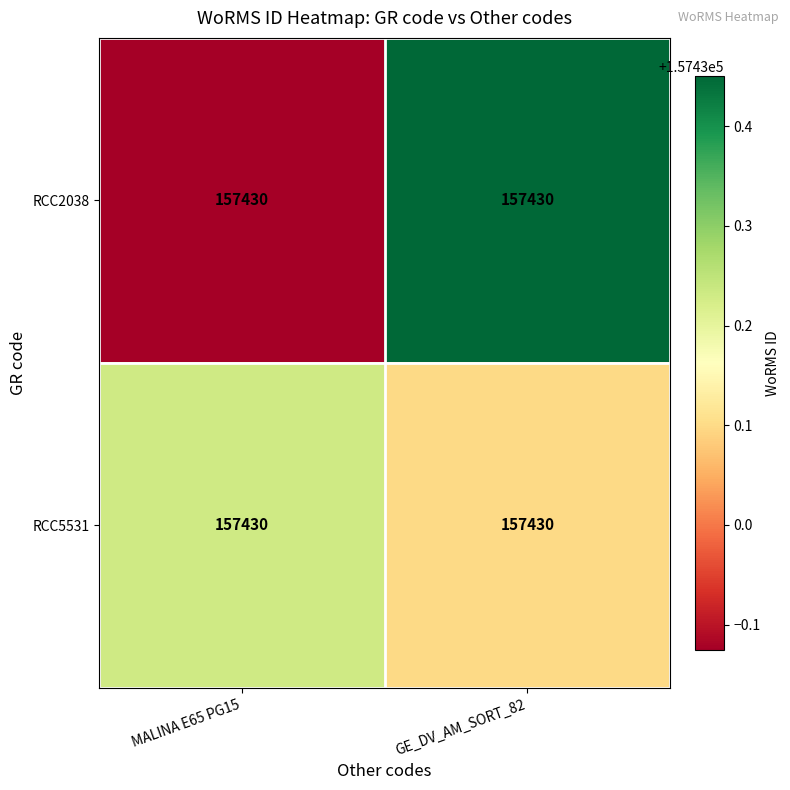

What is the sum of the RCC2038 values at GE_DV_AM_SORT_82 and MALINA E65 PG15?

314860.3